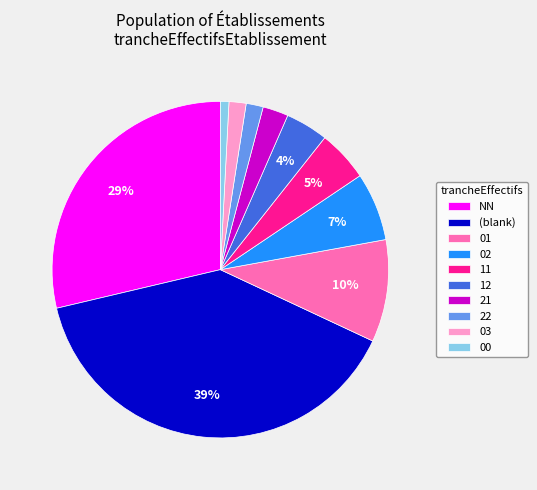

Is there a majority slice in this chart?

No